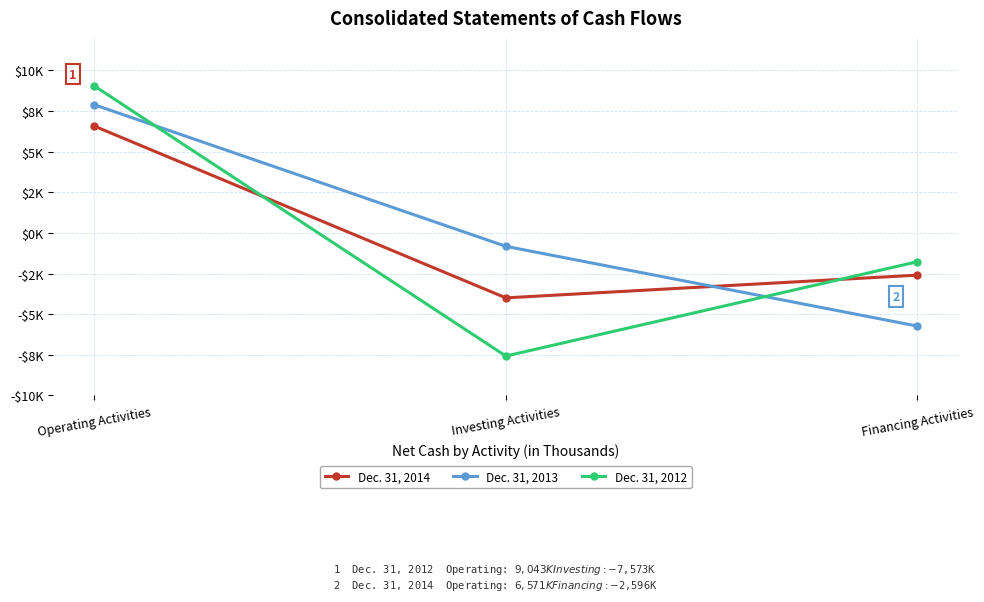

What is the maximum value for Dec. 31, 2014?

6571